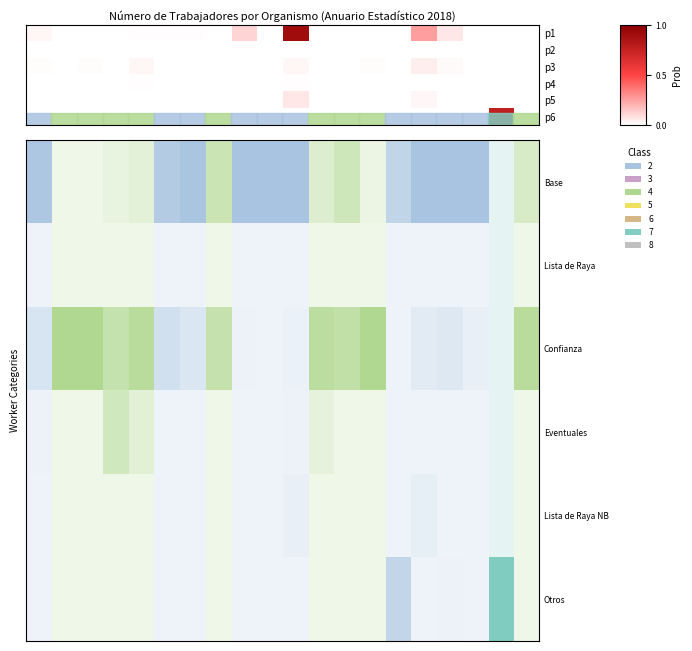

At which category does the chart reach its peak across all series?

10